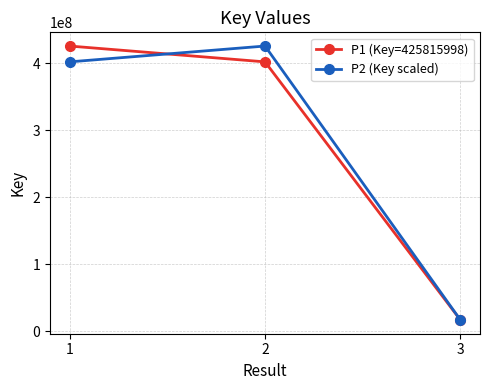

What is the value of the P1 (Key=425815998) point at the 1st from the left?

425815998